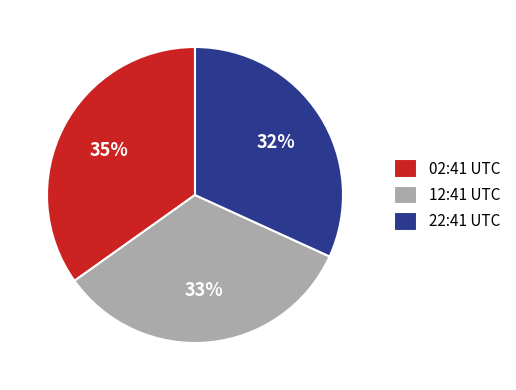

To the nearest percent, what percentage of the pie is 12:41 UTC?

33%